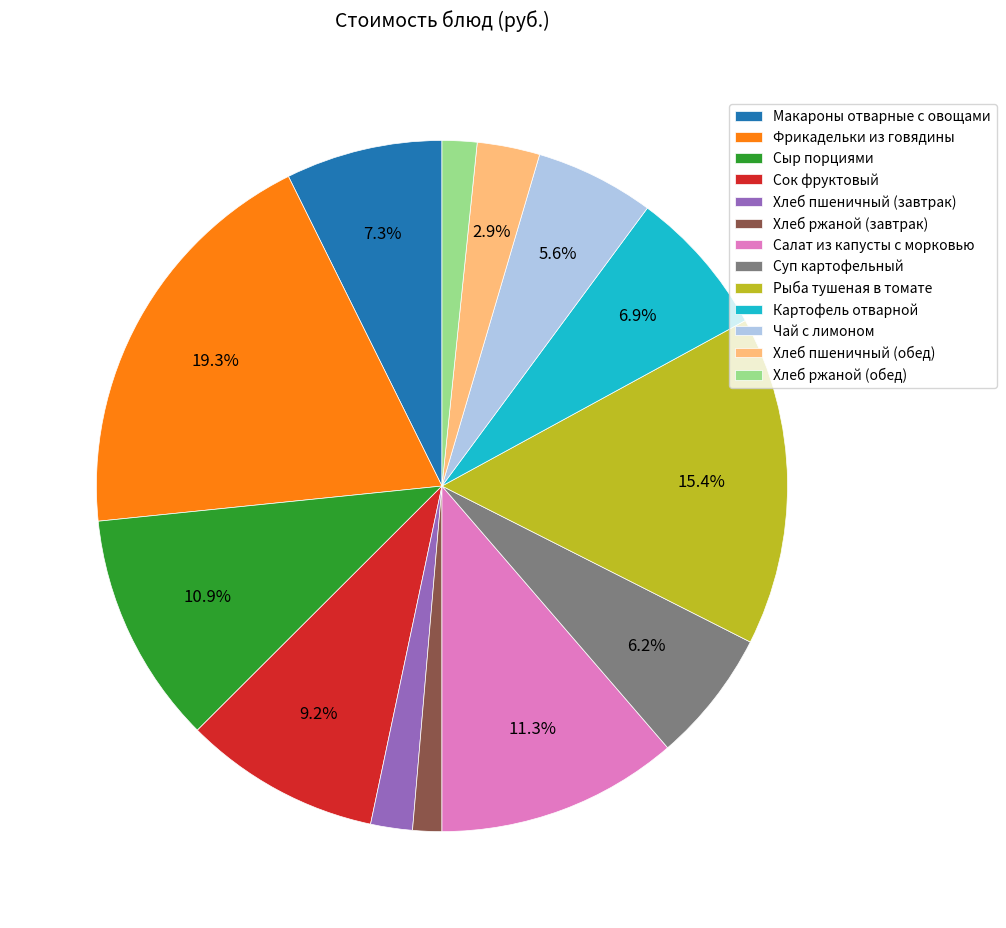

True or false: Салат из капусты с морковью accounts for 24% of the total.

False